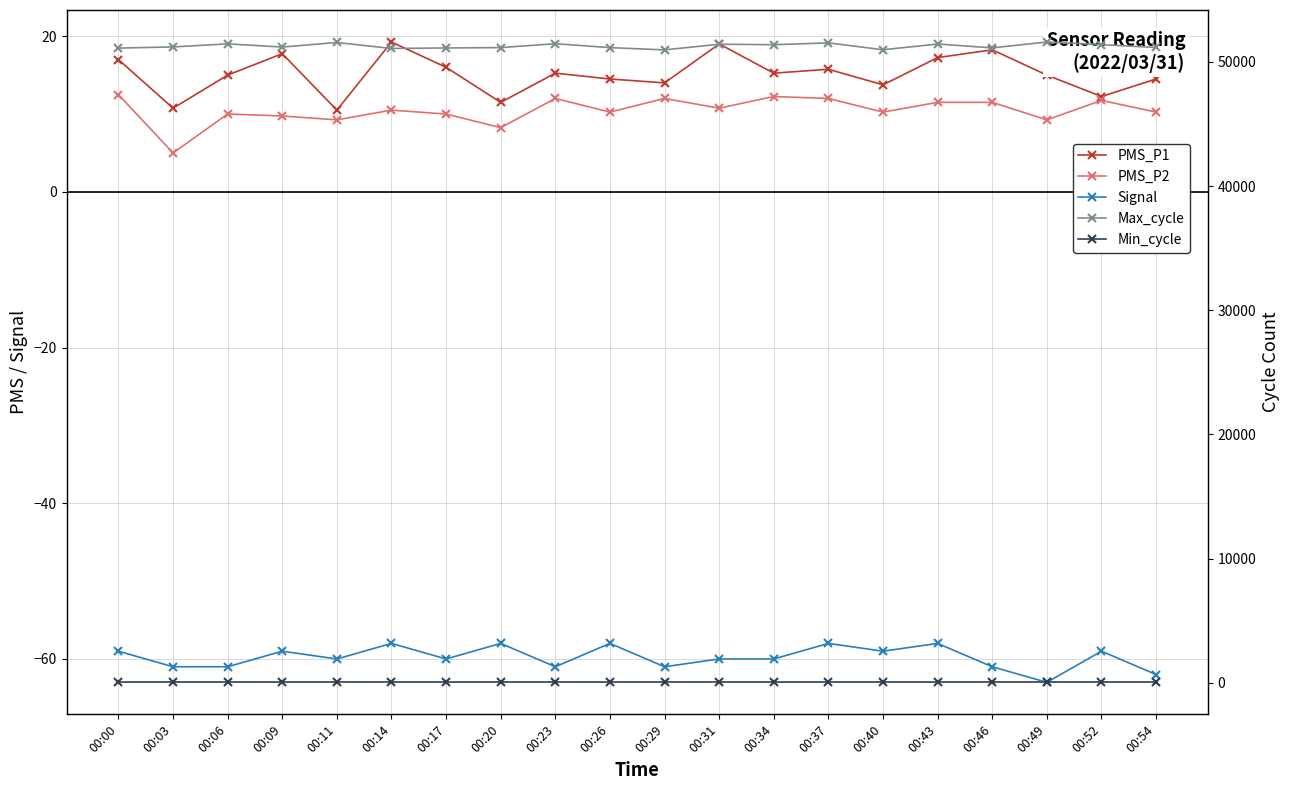

True or false: Min_cycle and PMS_P2 intersect in this chart.

False